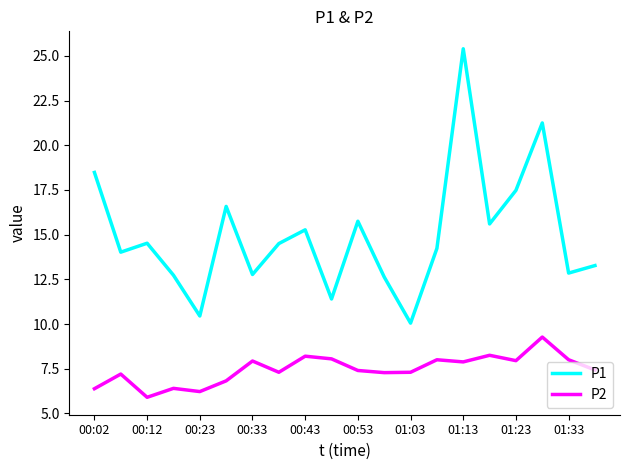

How many distinct data groups are displayed?

2